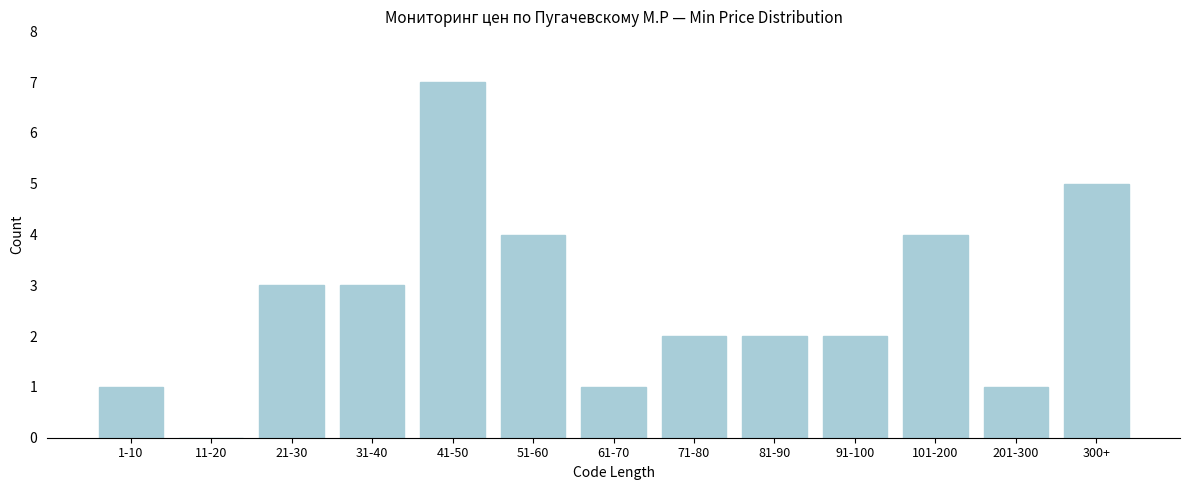

Reading left to right, extract all data points from this chart.

1-10=1	11-20=0	21-30=3	31-40=3	41-50=7	51-60=4	61-70=1	71-80=2	81-90=2	91-100=2	101-200=4	201-300=1	300+=5